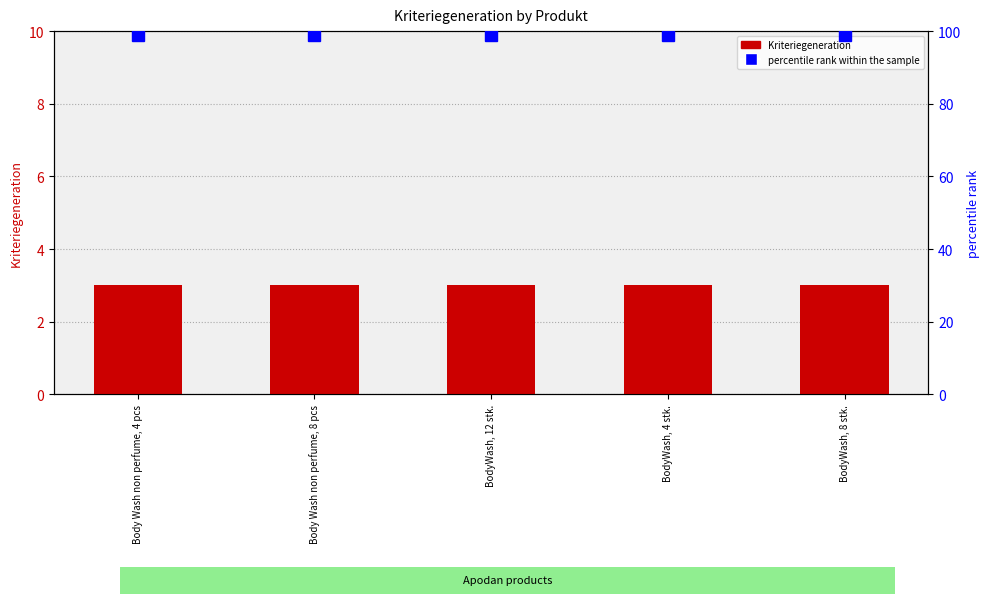

True or false: percentile rank within the sample has a value of 168 at BodyWash, 8 stk..

False